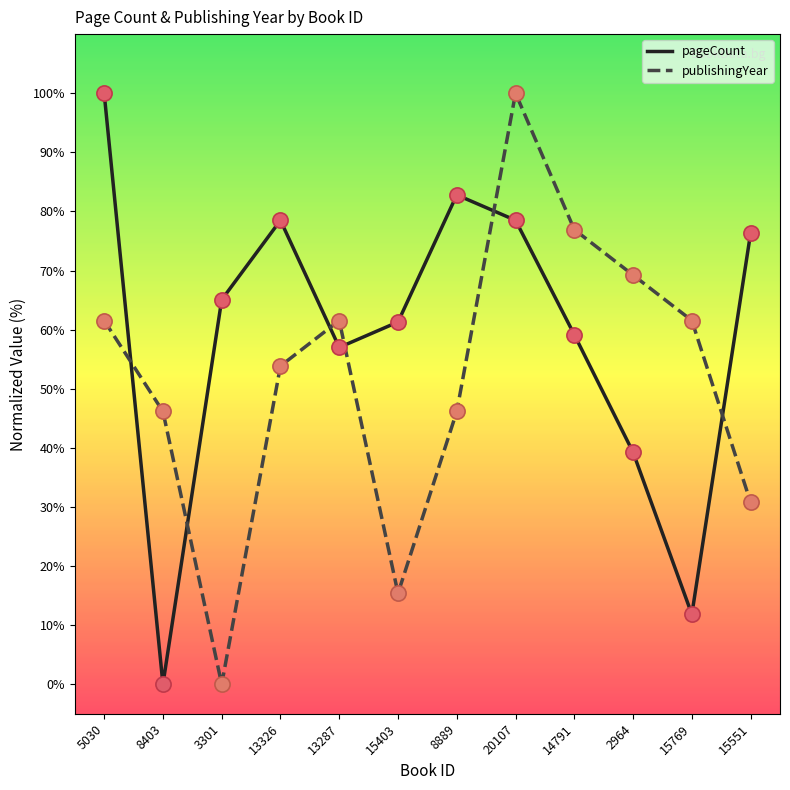

Which series has the largest total across all categories?

pageCount